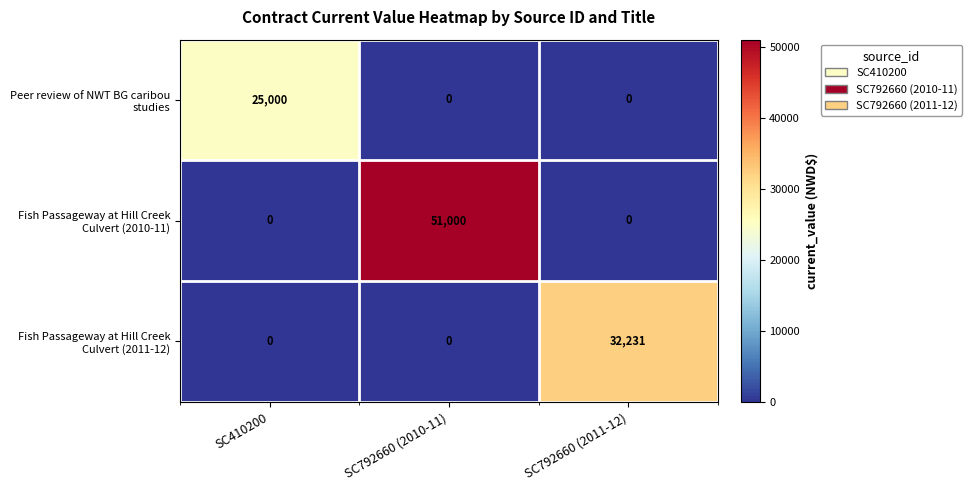

At how many categories does at least one series exceed 302?

3